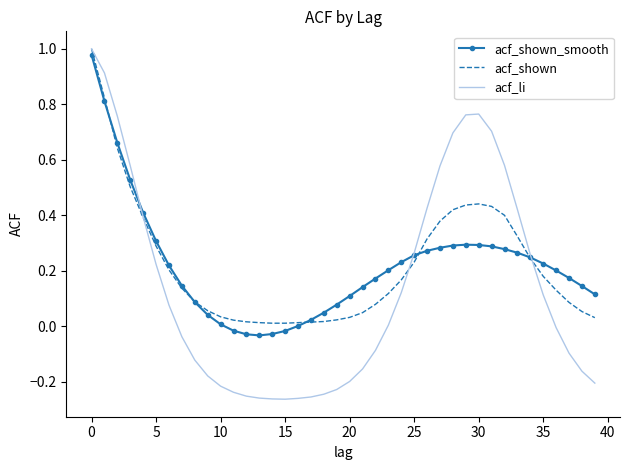

Count the number of categories in the chart.

40